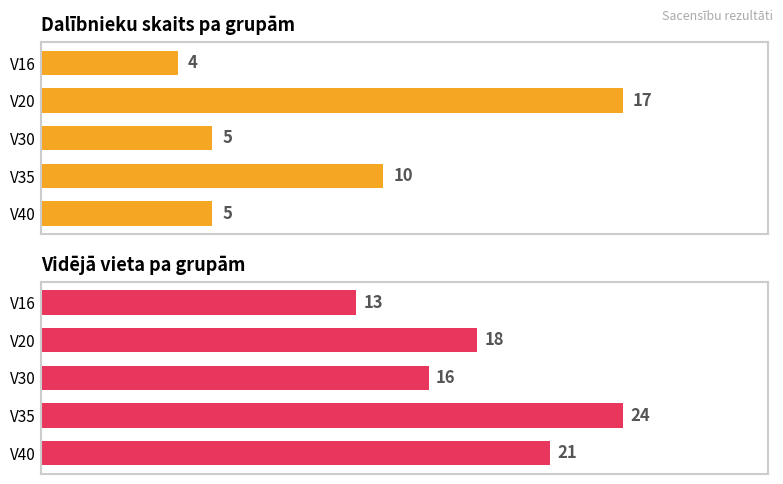

True or false: Vidējā vieta has a value of 8 at V30.

False